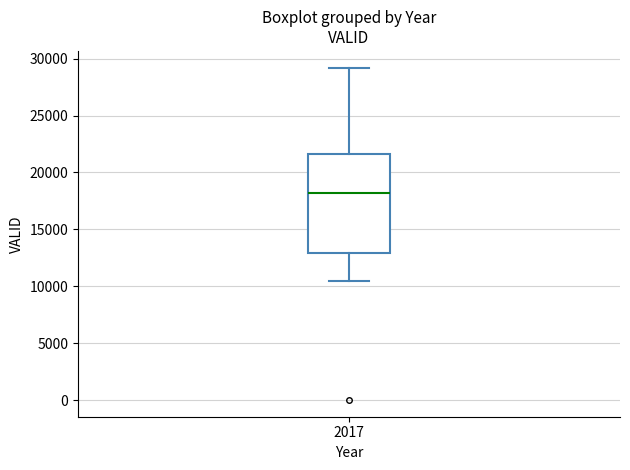

Transcribe this box plot: give where the median line is, the range the box spans, and where the two whiskers end, as read against the y-axis. The values are not printed on the chart, so give them approximately, as read against the axis.

median 18000, box 13000 to 21500, whiskers 10500 to 29000